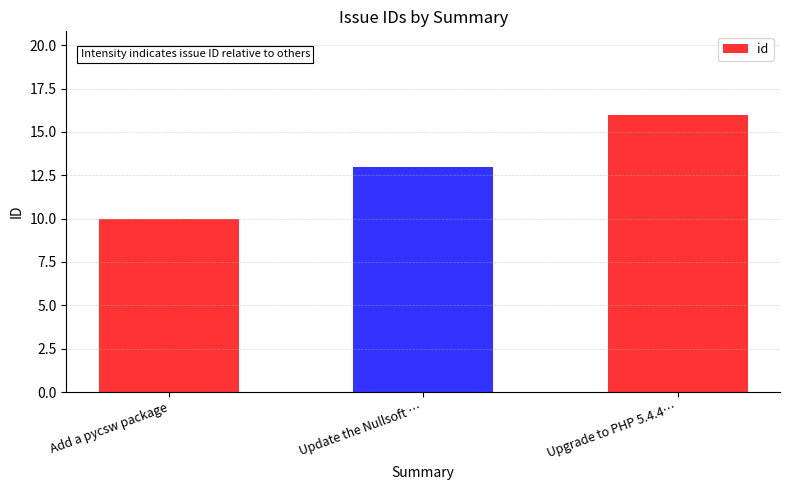

What is the approximate value at Add a pycsw package?

10